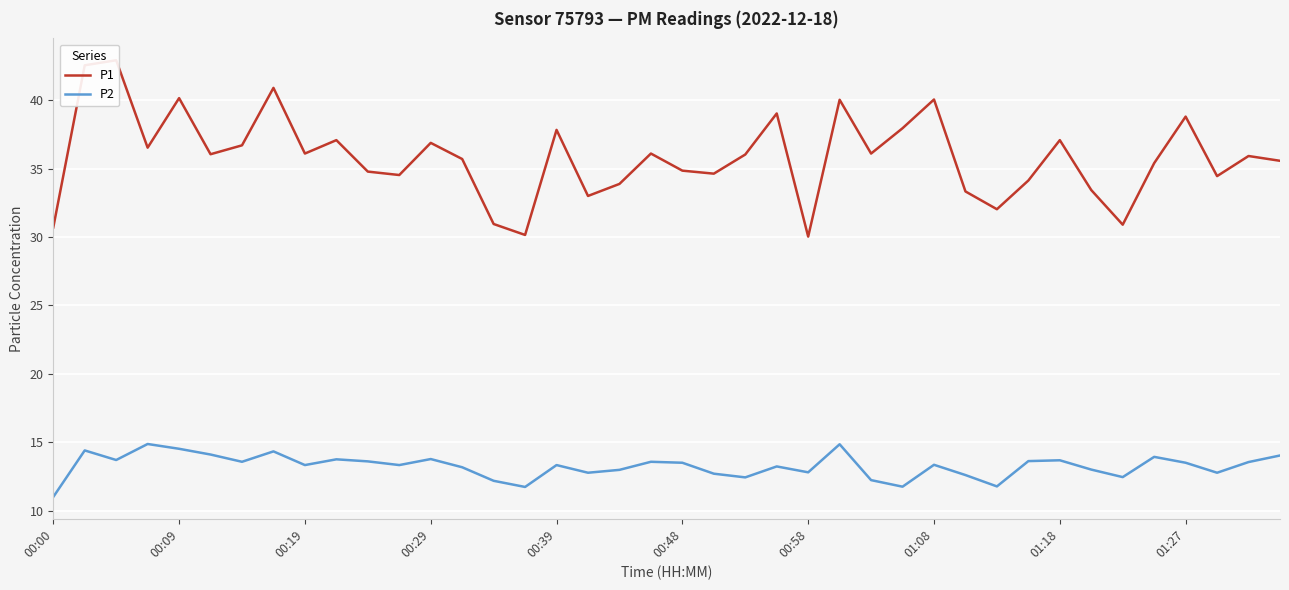

The P2 series shows 12.2 at 14. True or false?

True